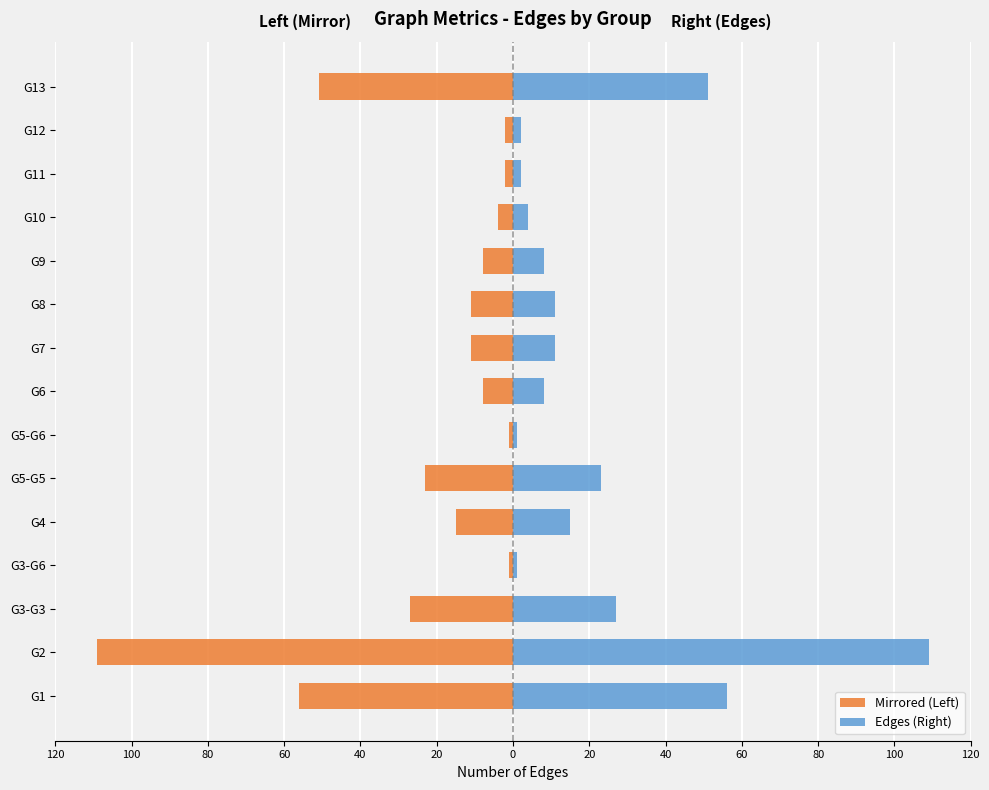

Which series changed the most between G6 and G12?

Mirrored (Left)